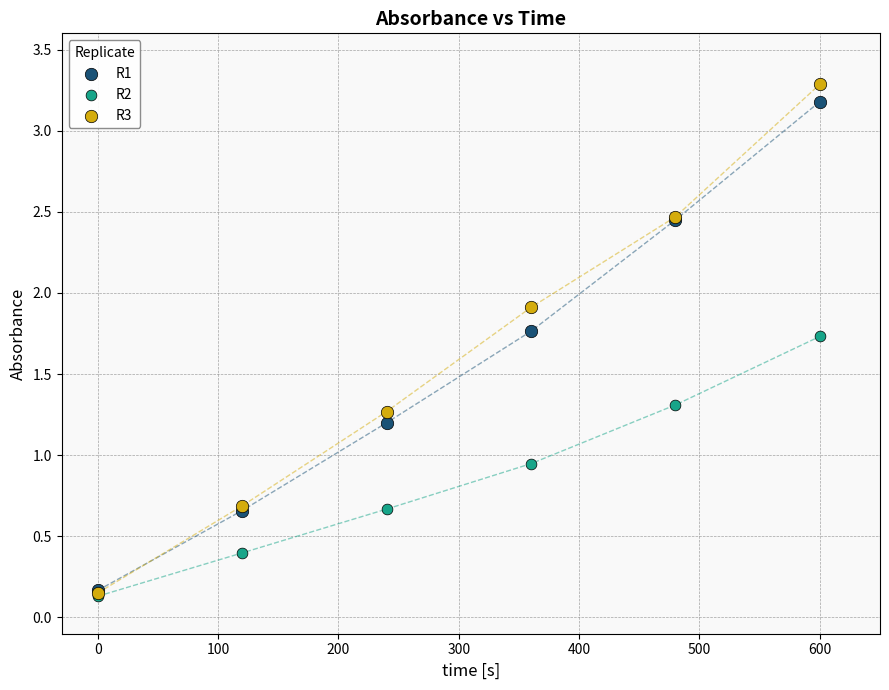

In the R1 series, what Y value is closest to 1?

1.2